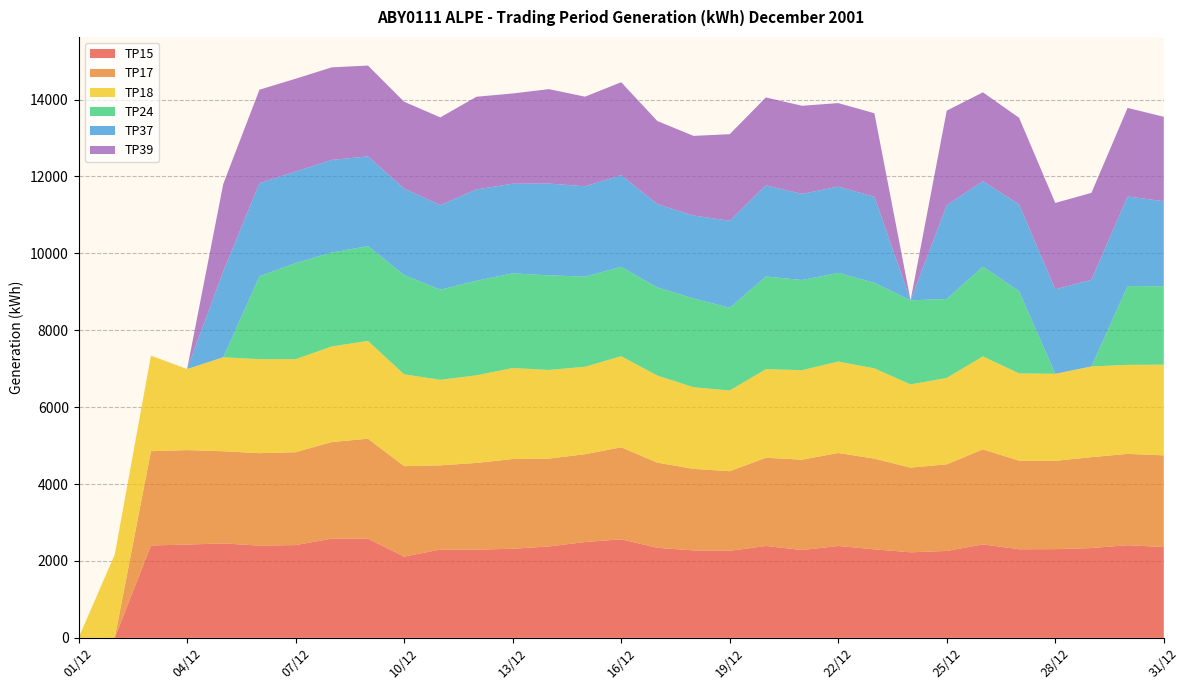

Reading left to right, what are all the values shown in this chart?

TP15: 01/12=0	02/12=0	03/12=2403	04/12=2426	05/12=2456	06/12=2399	07/12=2413	08/12=2581	09/12=2580	10/12=2112	11/12=2297	12/12=2294	13/12=2317	14/12=2377	15/12=2492	16/12=2563	17/12=2342	18/12=2274	19/12=2263	20/12=2389	21/12=2284	22/12=2389	23/12=2302	24/12=2225	25/12=2260	26/12=2430	27/12=2304	28/12=2307	29/12=2335	30/12=2410	31/12=2362
TP17: 01/12=0	02/12=0	03/12=2451	04/12=2457	05/12=2397	06/12=2404	07/12=2416	08/12=2512	09/12=2599	10/12=2353	11/12=2189	12/12=2256	13/12=2333	14/12=2285	15/12=2284	16/12=2393	17/12=2215	18/12=2121	19/12=2071	20/12=2295	21/12=2350	22/12=2419	23/12=2359	24/12=2202	25/12=2253	26/12=2472	27/12=2304	28/12=2297	29/12=2364	30/12=2375	31/12=2384
TP18: 01/12=0	02/12=2167	03/12=2487	04/12=2109	05/12=2445	06/12=2446	07/12=2420	08/12=2486	09/12=2545	10/12=2389	11/12=2226	12/12=2278	13/12=2368	14/12=2305	15/12=2274	16/12=2369	17/12=2265	18/12=2123	19/12=2099	20/12=2304	21/12=2328	22/12=2378	23/12=2348	24/12=2165	25/12=2247	26/12=2419	27/12=2269	28/12=2264	29/12=2360	30/12=2315	31/12=2359
TP24: 01/12=0	02/12=0	03/12=0	04/12=0	05/12=0	06/12=2156	07/12=2498	08/12=2443	09/12=2465	10/12=2583	11/12=2344	12/12=2461	13/12=2462	14/12=2462	15/12=2344	16/12=2325	17/12=2292	18/12=2311	19/12=2151	20/12=2410	21/12=2345	22/12=2306	23/12=2226	24/12=2187	25/12=2055	26/12=2334	27/12=2139	28/12=0	29/12=0	30/12=2050	31/12=2040
TP37: 01/12=0	02/12=0	03/12=0	04/12=0	05/12=2233	06/12=2421	07/12=2381	08/12=2409	09/12=2332	10/12=2250	11/12=2198	12/12=2373	13/12=2332	14/12=2387	15/12=2351	16/12=2385	17/12=2167	18/12=2155	19/12=2265	20/12=2370	21/12=2240	22/12=2244	23/12=2236	24/12=0	25/12=2436	26/12=2221	27/12=2259	28/12=2197	29/12=2253	30/12=2329	31/12=2212
TP39: 01/12=0	02/12=0	03/12=0	04/12=0	05/12=2276	06/12=2431	07/12=2415	08/12=2408	09/12=2364	10/12=2257	11/12=2283	12/12=2412	13/12=2347	14/12=2456	15/12=2331	16/12=2416	17/12=2162	18/12=2072	19/12=2251	20/12=2288	21/12=2292	22/12=2173	23/12=2174	24/12=0	25/12=2461	26/12=2313	27/12=2252	28/12=2247	29/12=2262	30/12=2305	31/12=2196